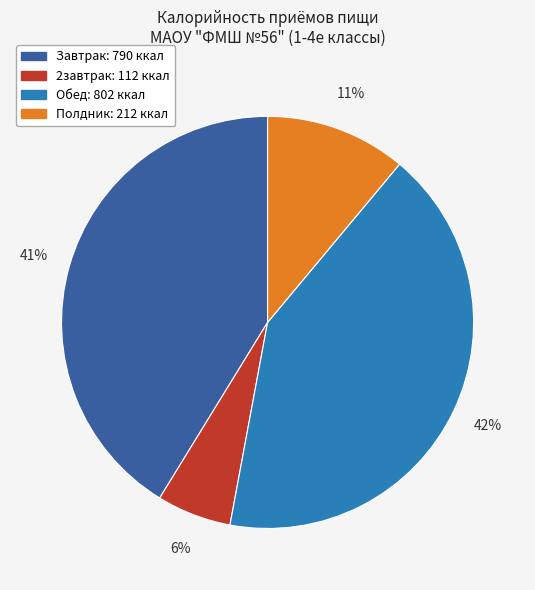

To the nearest percent, what is the average slice percentage?

25%